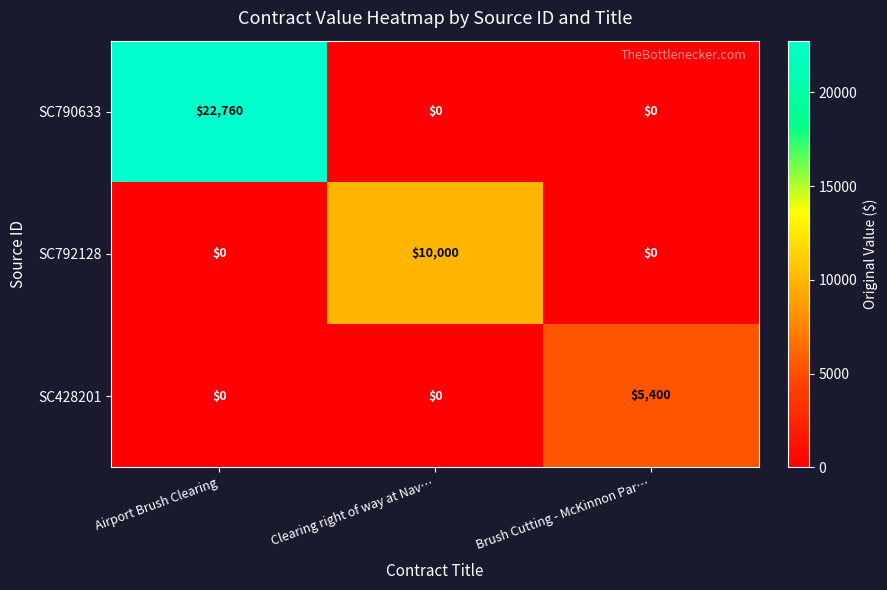

Which label corresponds to the largest value in the chart?

Airport Brush Clearing